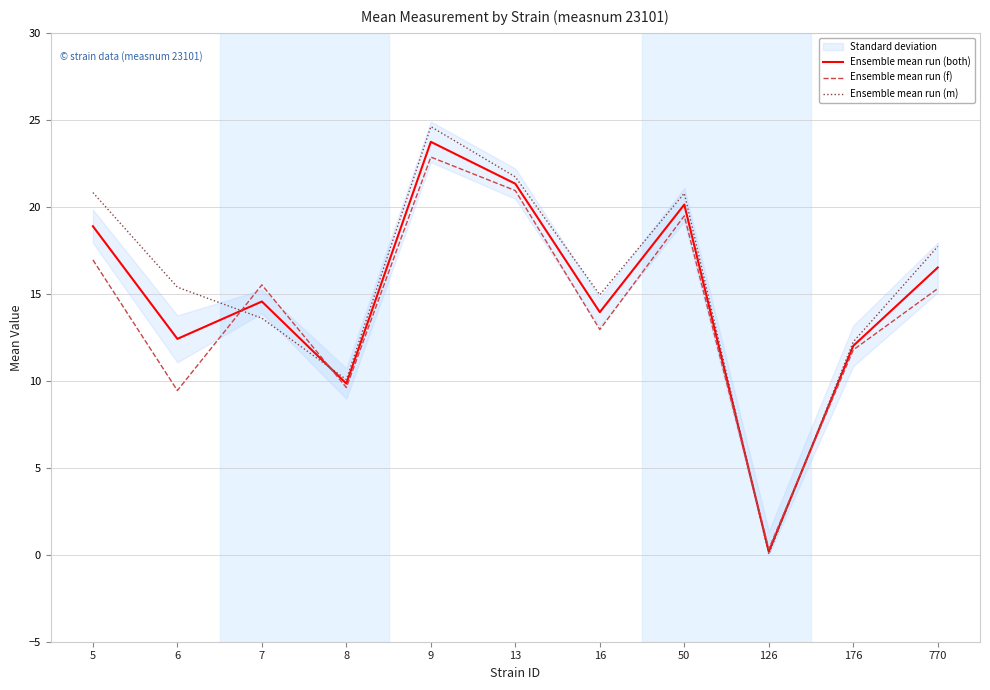

What is the sum of the Ensemble mean run (f) values at 126 and 8?

9.9